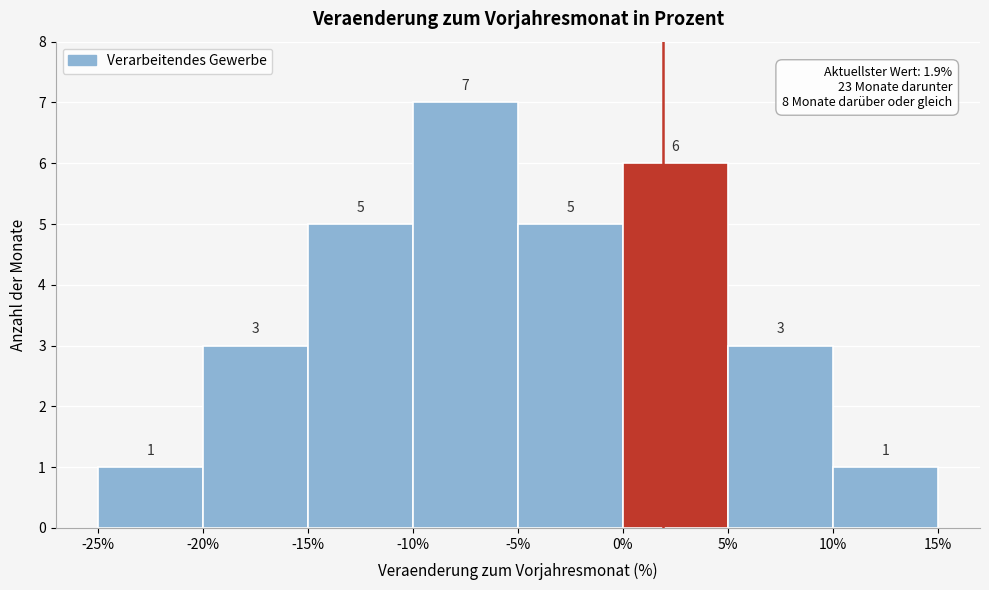

Over which range of the x-axis is the bar tallest?

-10% to -5%